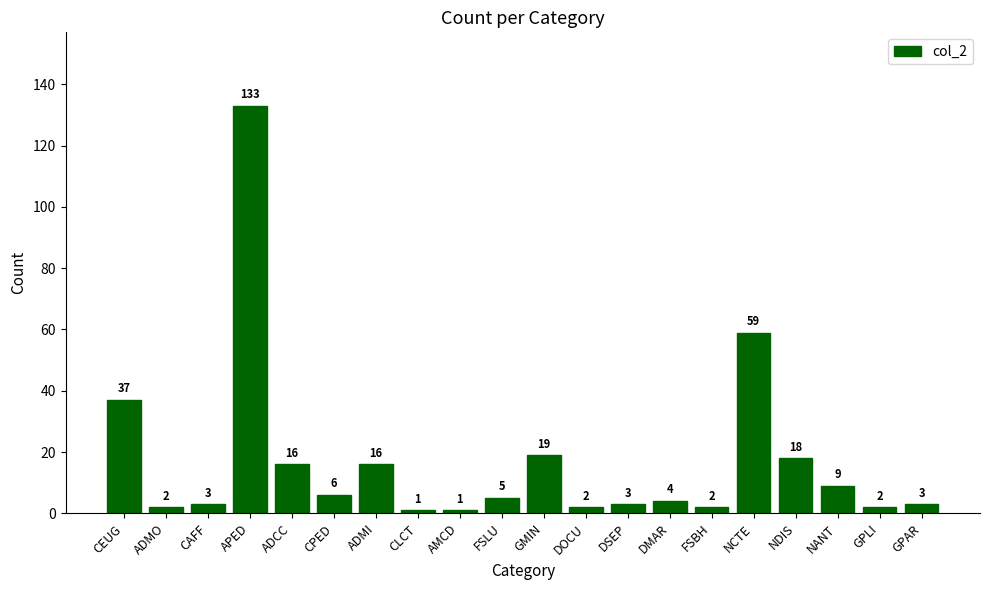

Reading left to right, list all the values displayed in this chart.

CEUG=37	ADMO=2	CAFF=3	APED=133	ADCC=16	CPED=6	ADMI=16	CLCT=1	AMCD=1	FSLU=5	GMIN=19	DOCU=2	DSEP=3	DMAR=4	FSBH=2	NCTE=59	NDIS=18	NANT=9	GPLI=2	GPAR=3